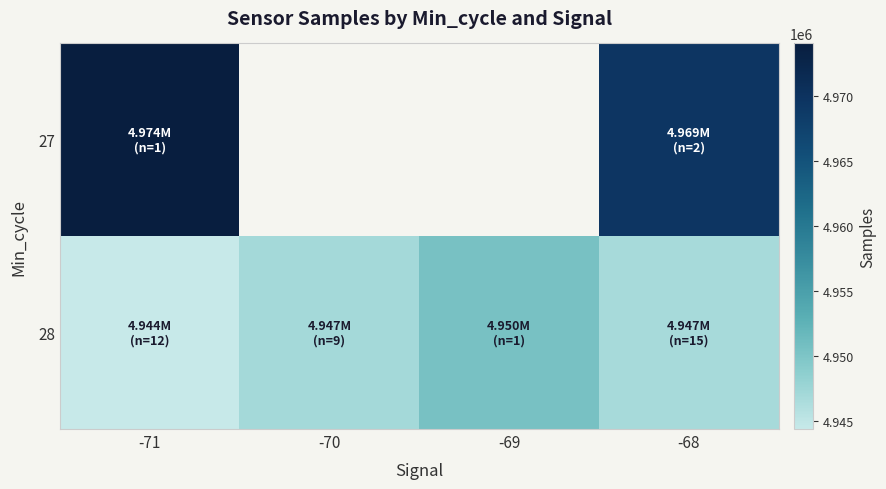

What is the difference between the 28 values at -69 and -70?

3473.8